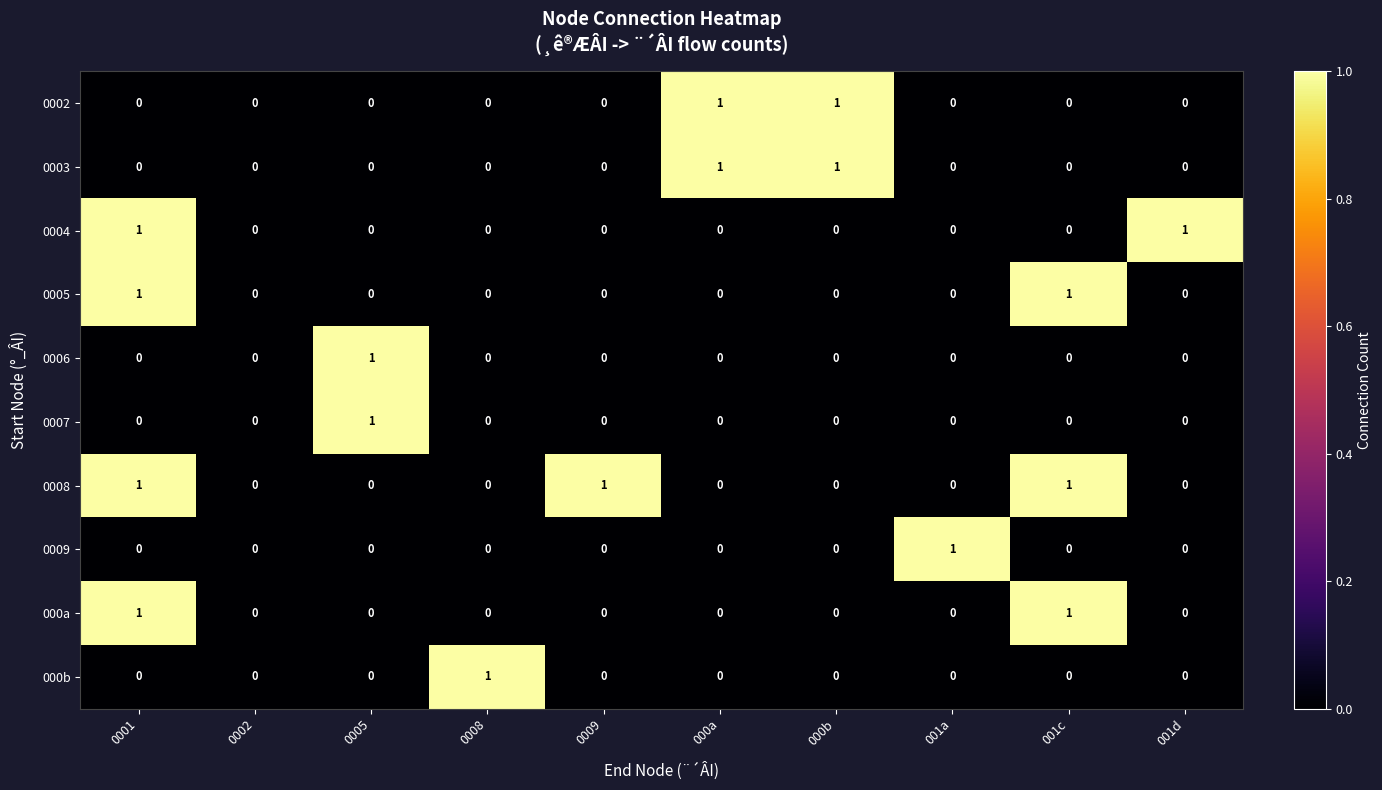

Which series has the largest total across all categories?

0008